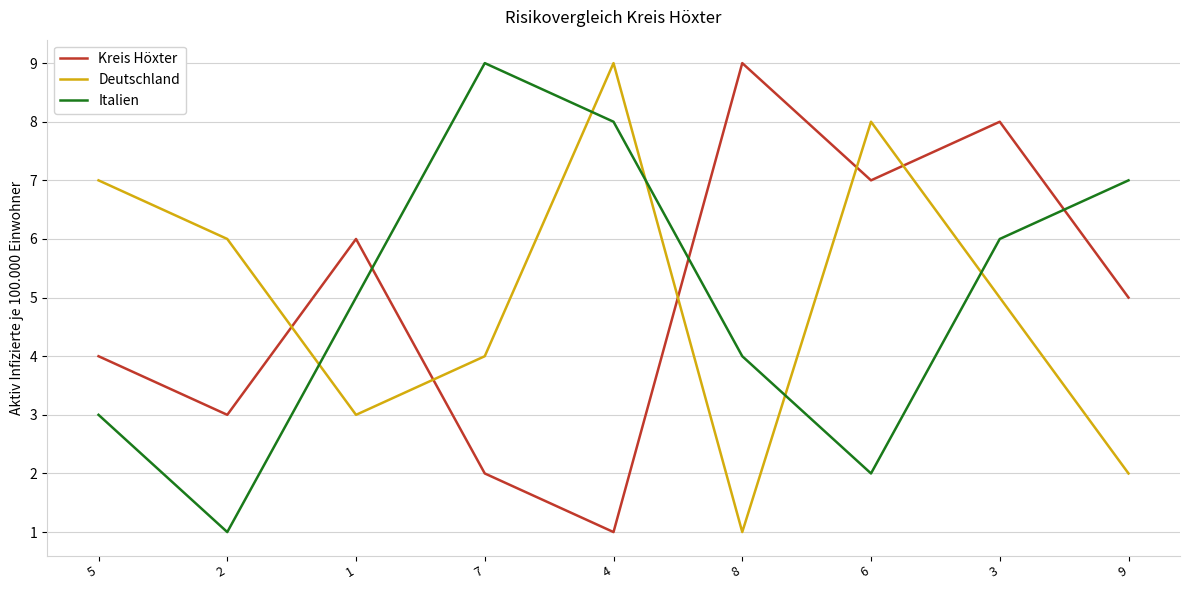

Rank the categories by Kreis Höxter value from highest to lowest.

8, 3, 6, 1, 9, 5, 2, 7, 4